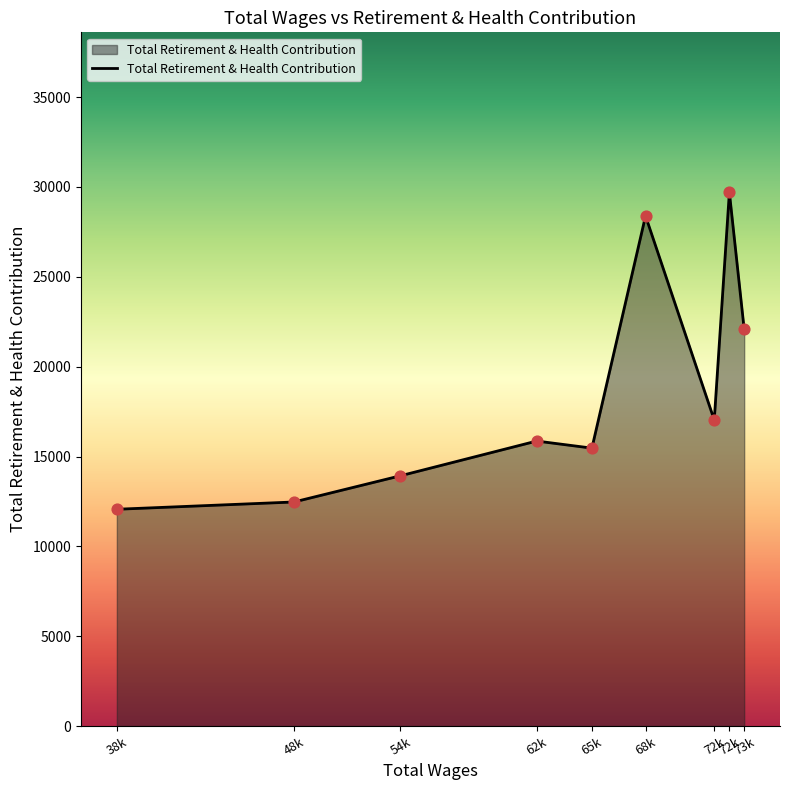

Approximately how many times larger is the value at 62k compared to 65k?

1.0